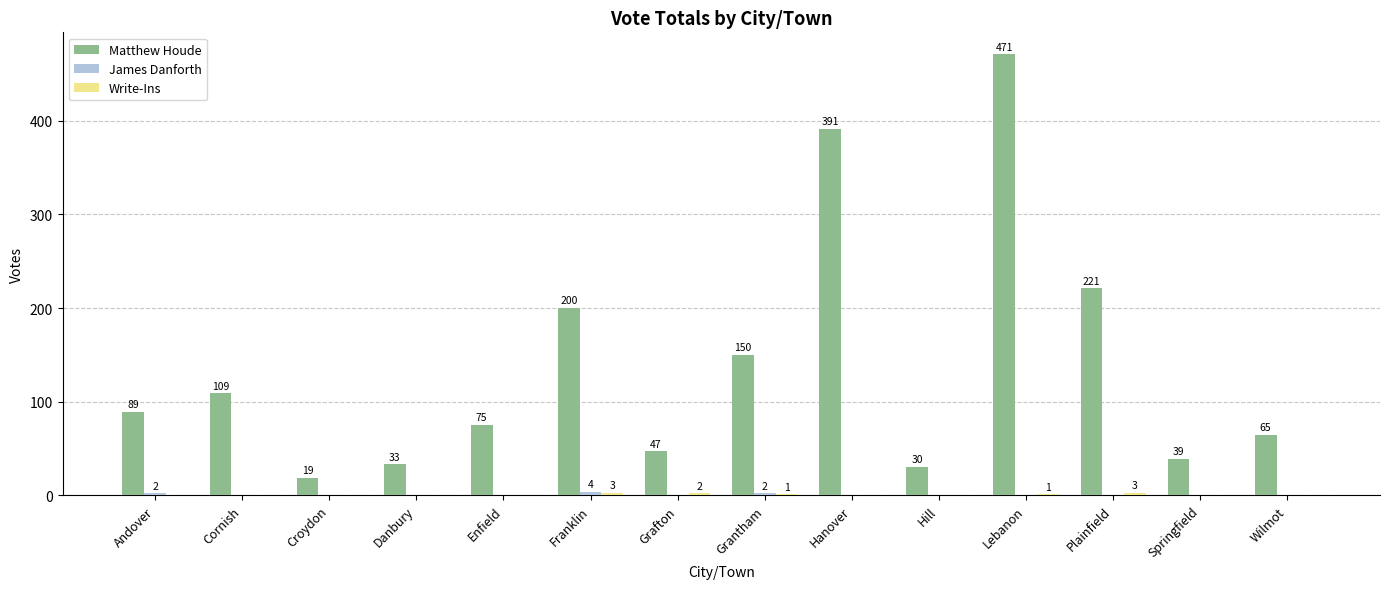

Between Andover and Cornish, which series saw the biggest shift?

Matthew Houde